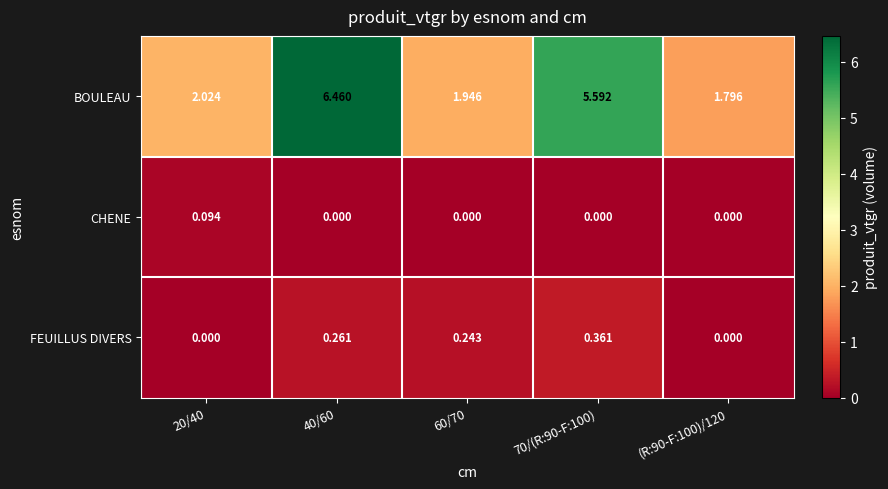

Which series has the largest range (max minus min)?

BOULEAU